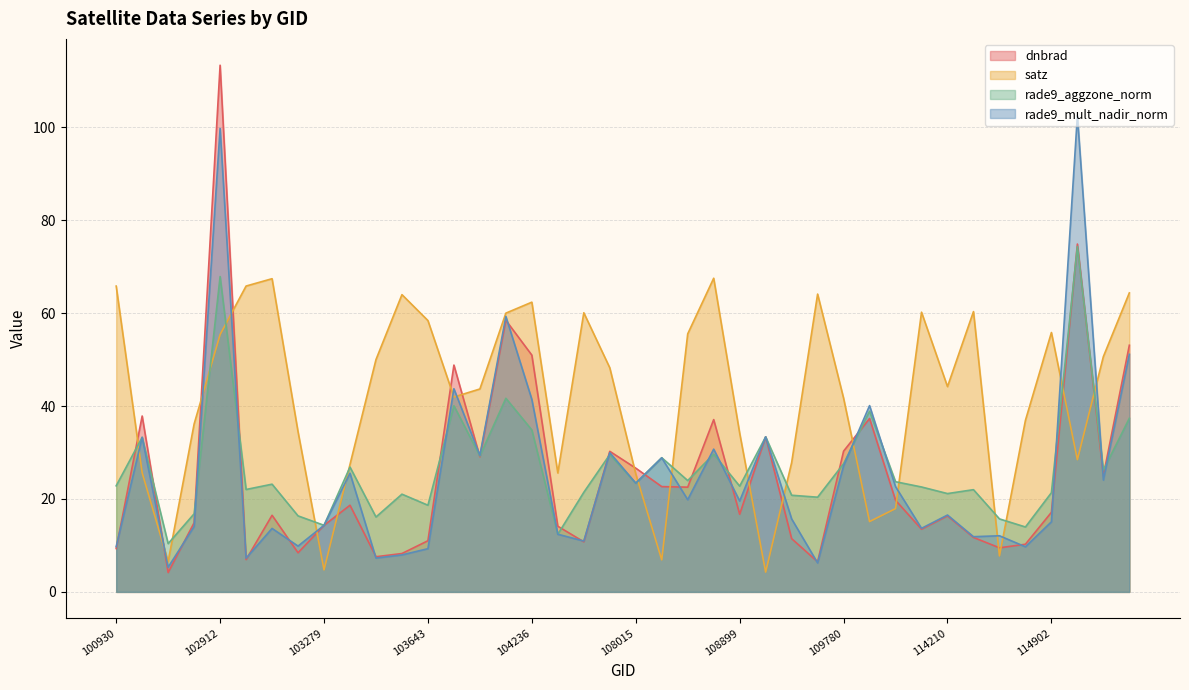

How many values in the rade9_mult_nadir_norm series are below 19?

20